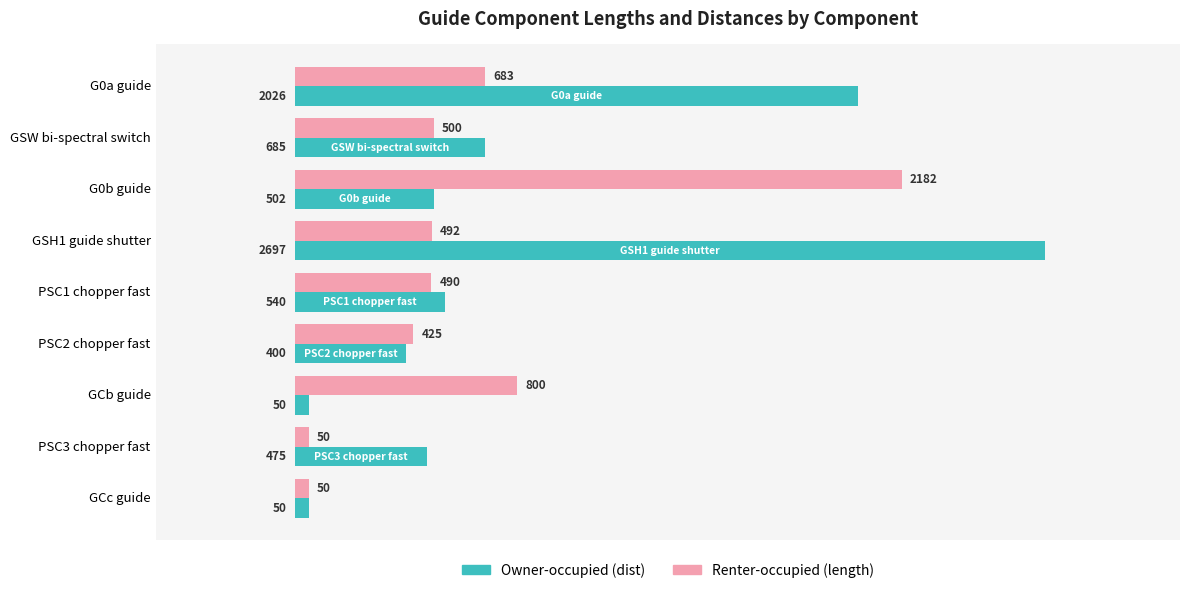

What is the greatest value displayed?

2697